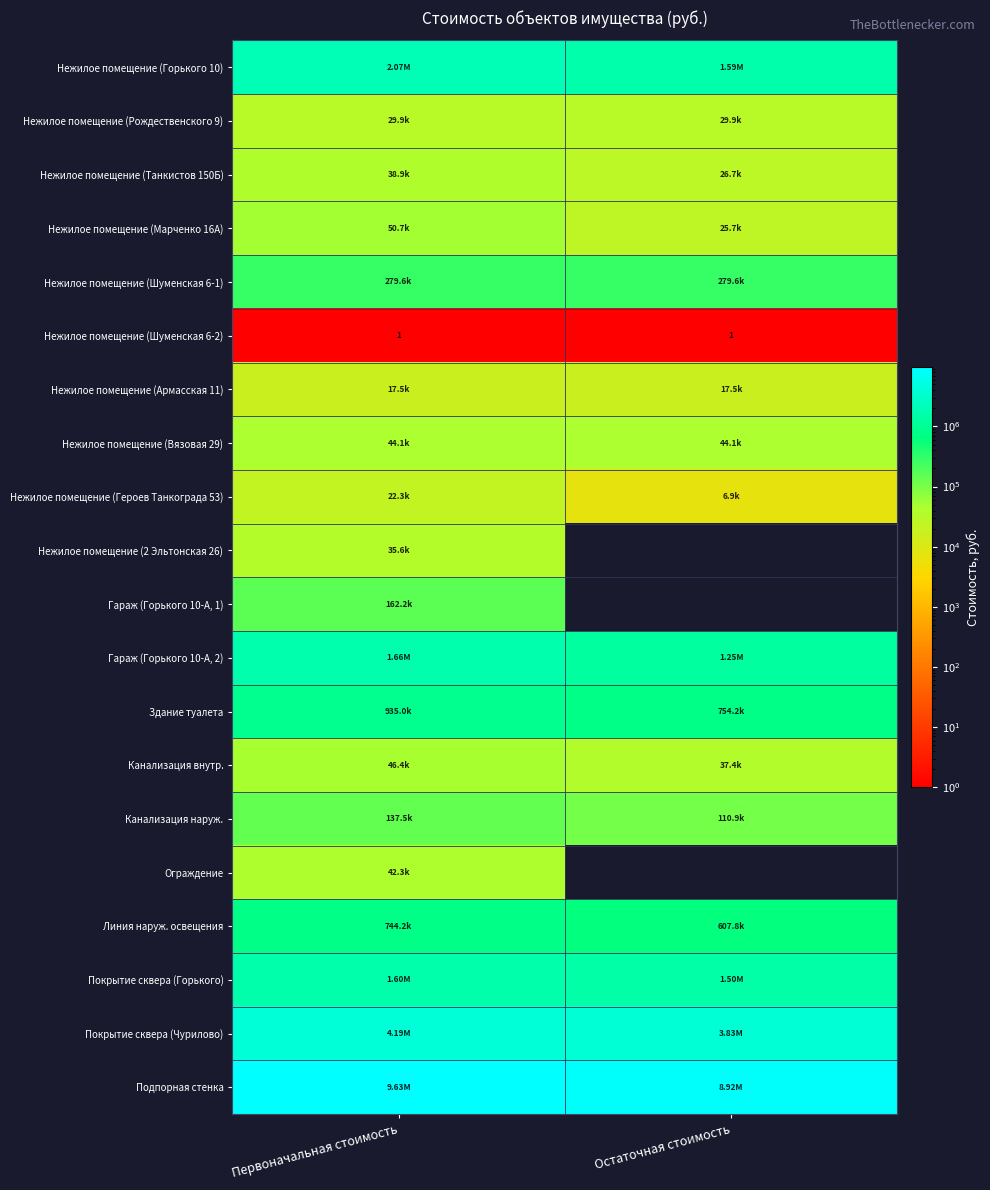

How many categories are shown in the chart?

2